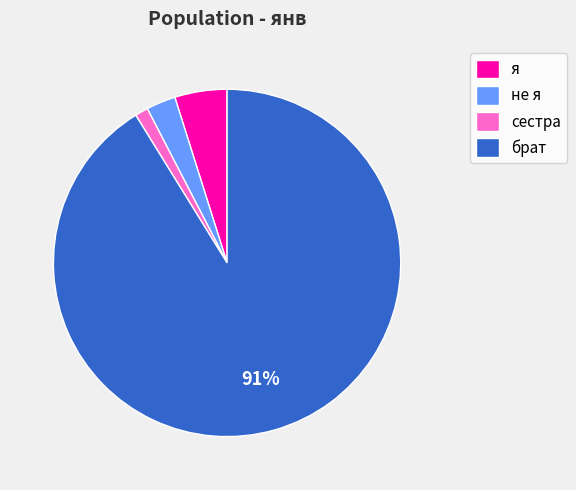

Between не я and брат, which is larger?

брат